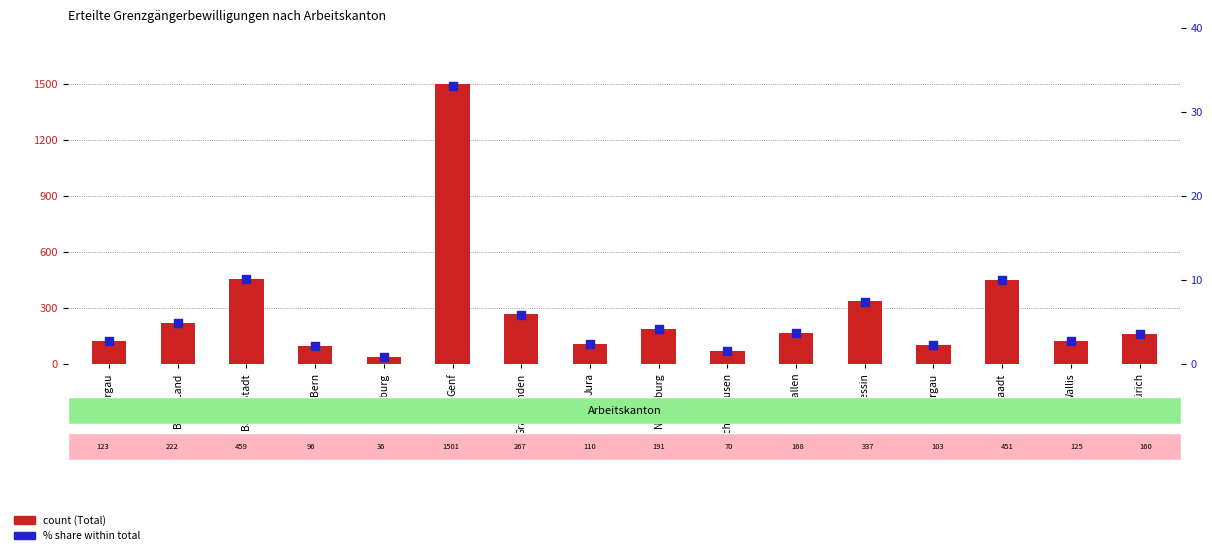

Is the value of count at St. Gallen greater than the value of % share within total at Freiburg?

Yes